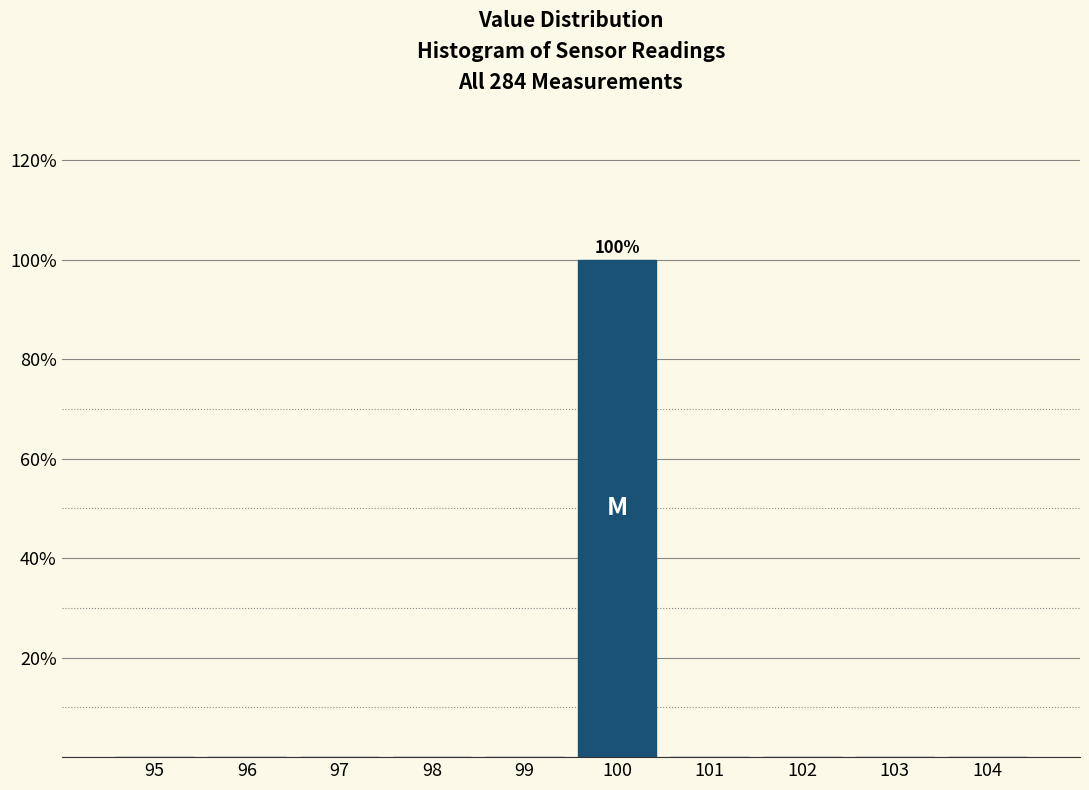

Reading left to right, transcribe all the data shown in this chart.

95=0	96=0	97=0	98=0	99=0	100=100	101=0	102=0	103=0	104=0